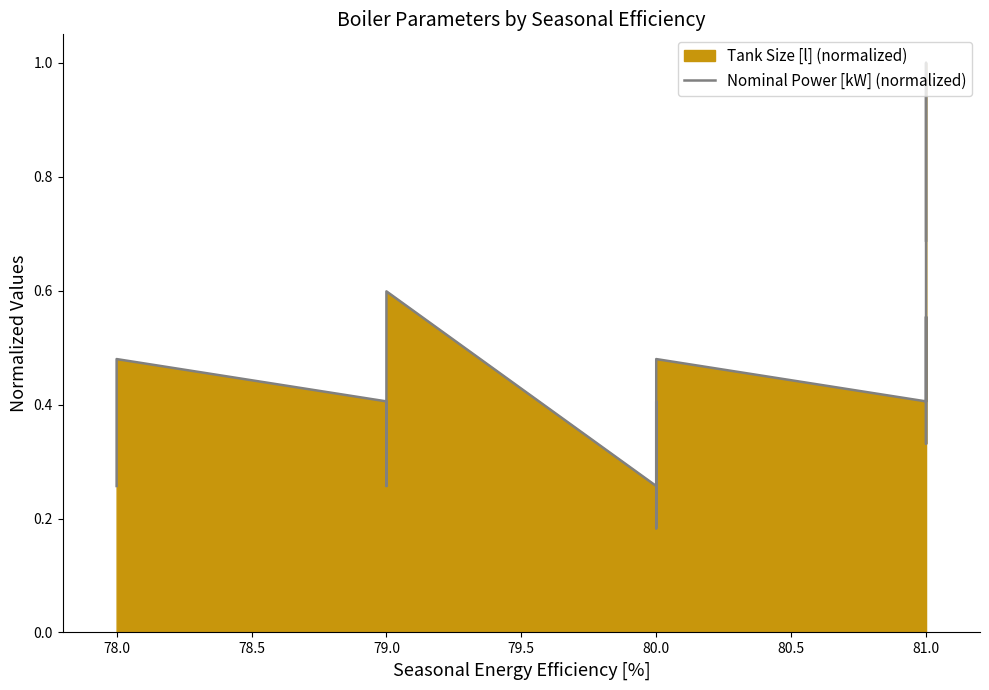

What is the value of the 15th point from the left?

0.6